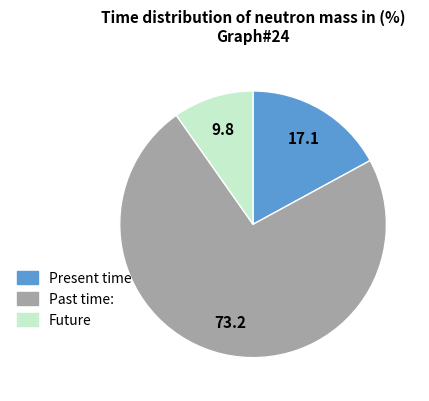

How many segments does this pie chart have?

3